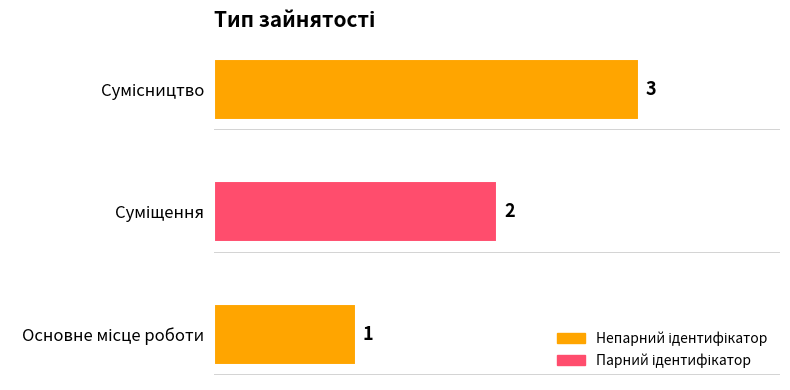

What is the maximum value shown in the chart?

3